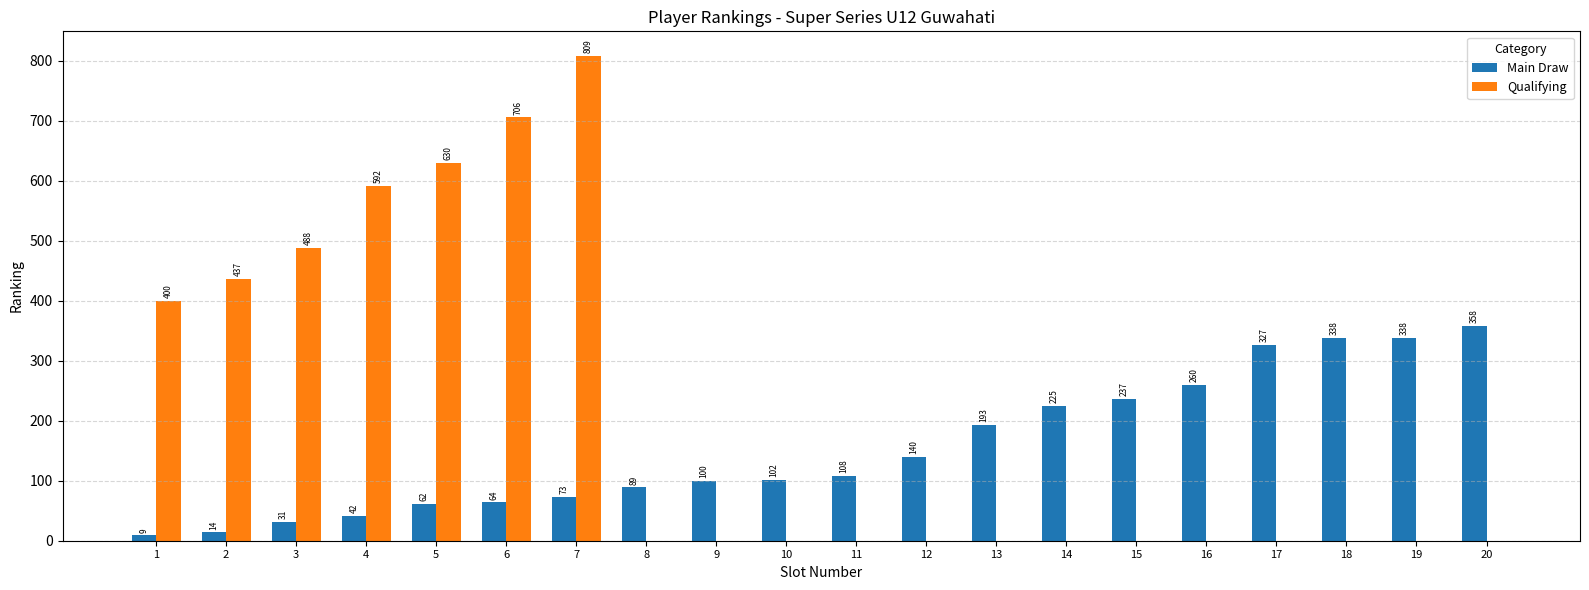

Reading left to right, what are all the values shown in this chart?

Main Draw: 1=9	2=14	3=31	4=42	5=62	6=64	7=73	8=89	9=100	10=102	11=108	12=140	13=193	14=225	15=237	16=260	17=327	18=338	19=338	20=358
Qualifying: 1=400	2=437	3=488	4=592	5=630	6=706	7=809	8=0	9=0	10=0	11=0	12=0	13=0	14=0	15=0	16=0	17=0	18=0	19=0	20=0